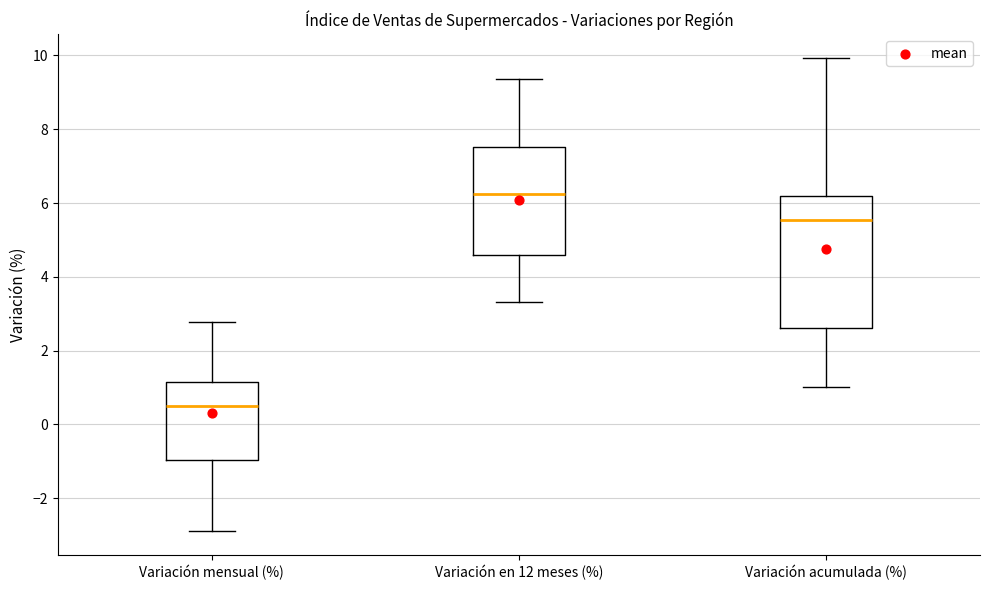

Where does the upper whisker of the box for Variación en 12 meses (%) end on the y-axis? The values are not printed on the chart, so give them approximately, as read against the axis.

9.4